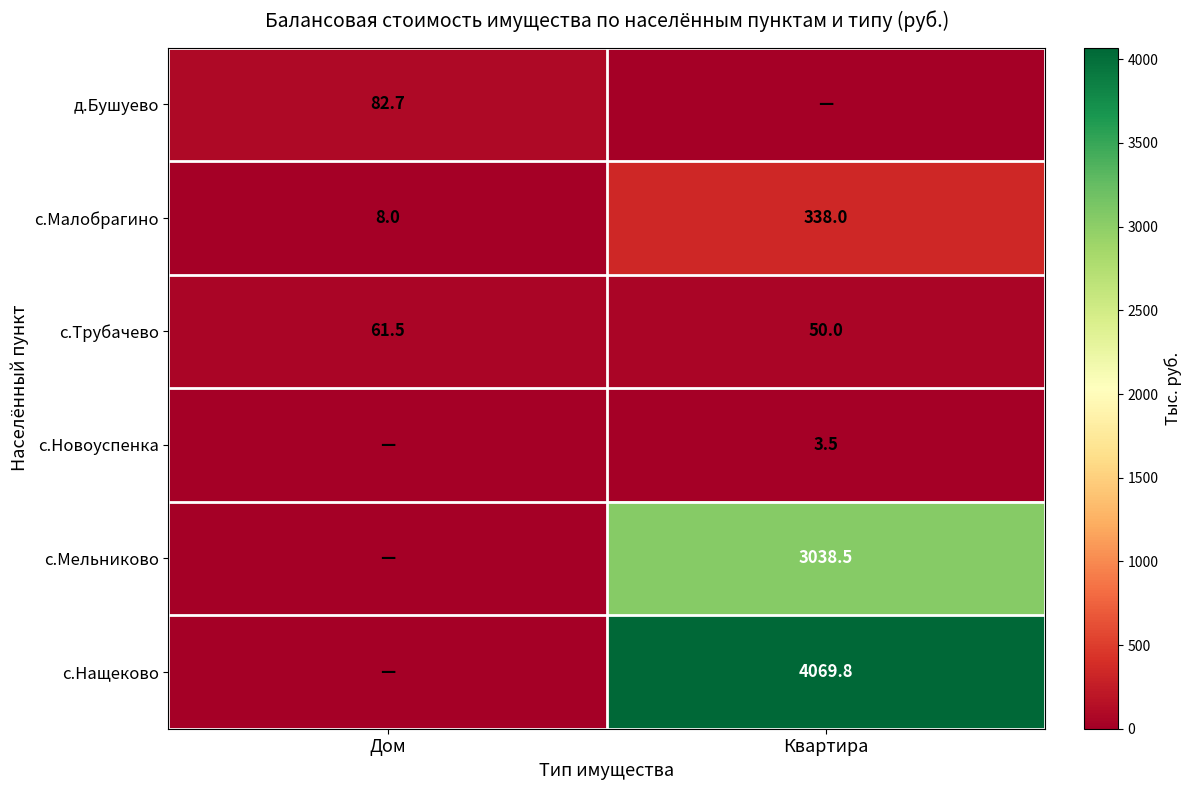

The value of с.Новоуспенка at Квартира is 0.7. True or false?

False